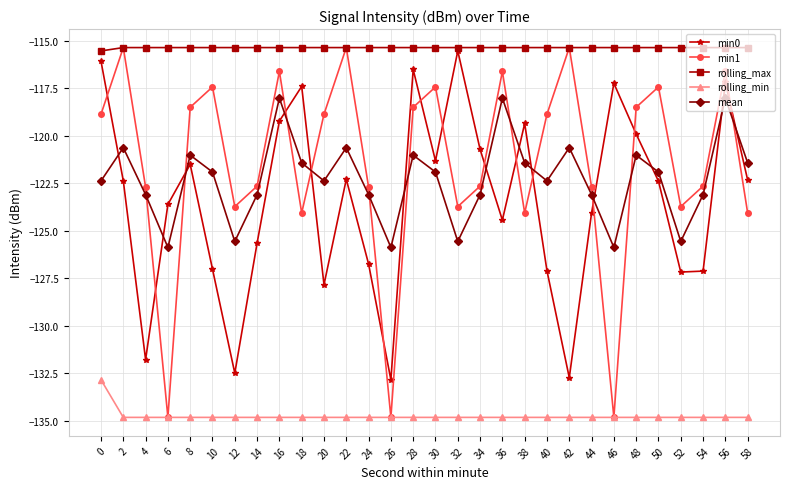

The value of rolling_min at 56 is -134.8. True or false?

True